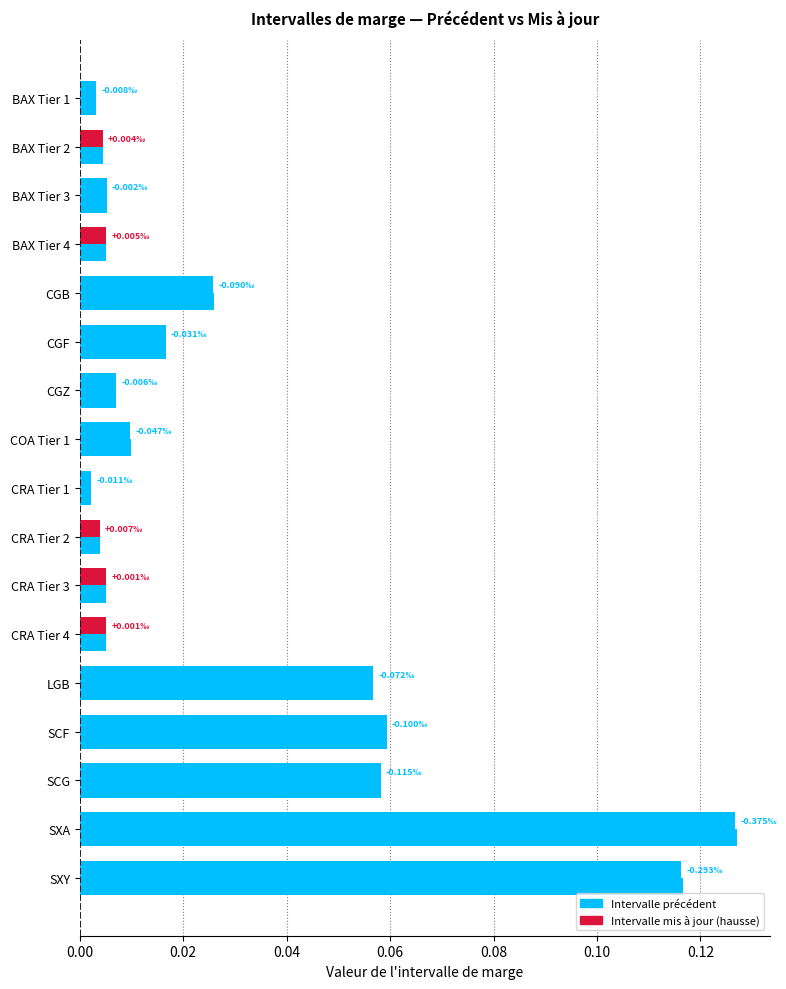

What is the value of the Intervalle précédent bar at the 17th from the left?

0.1